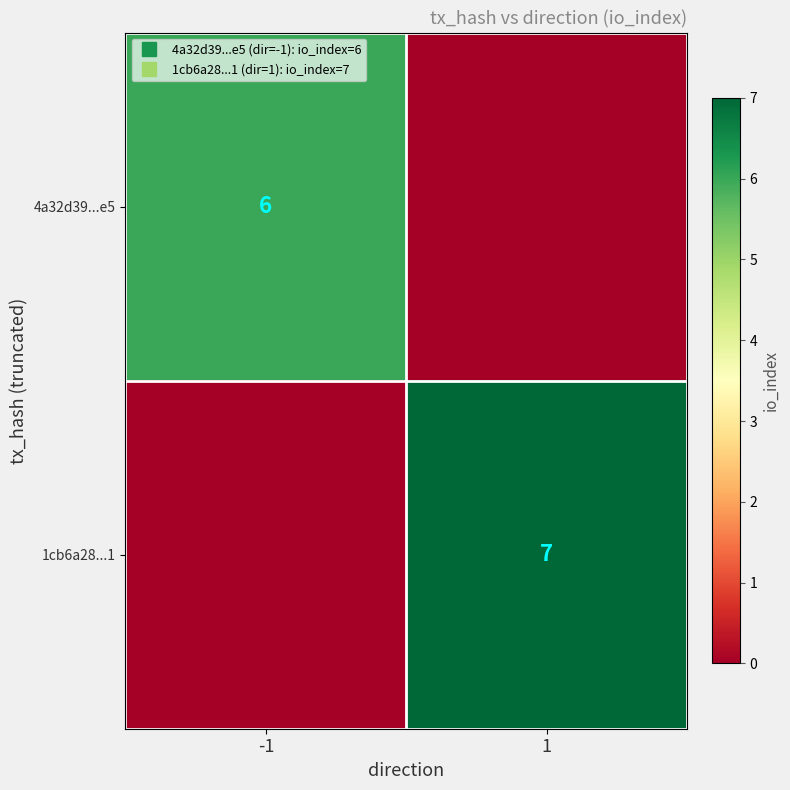

Is the value of 1cb6a28...1 at 1 greater than the value of 4a32d39...e5 at -1?

Yes